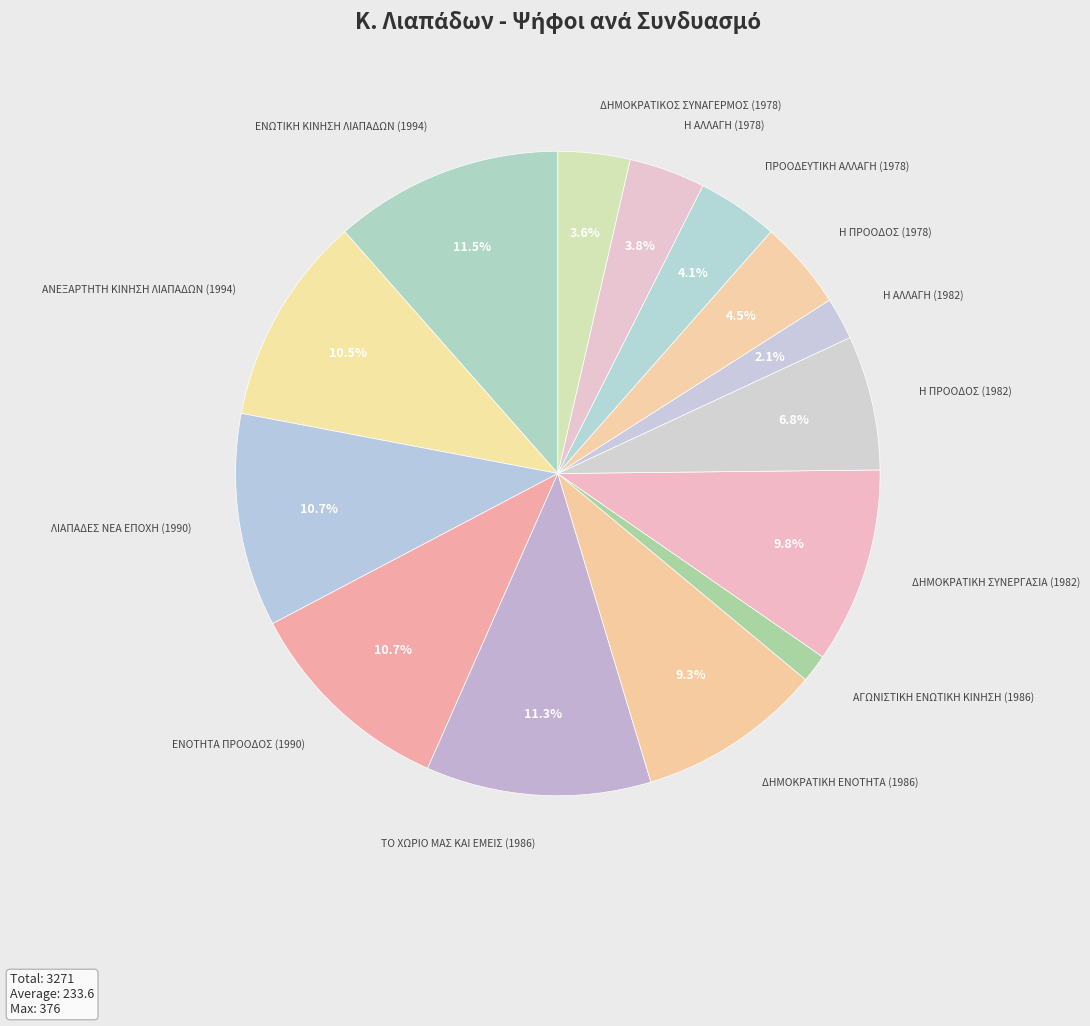

Count the number of slices in the pie.

14